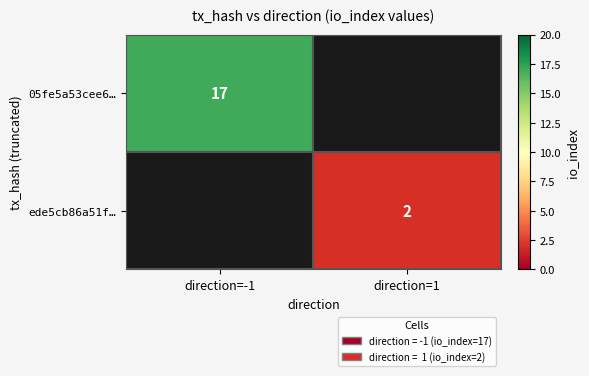

True or false: ede5cb86a51f… has a value of 2 at direction=1.

True